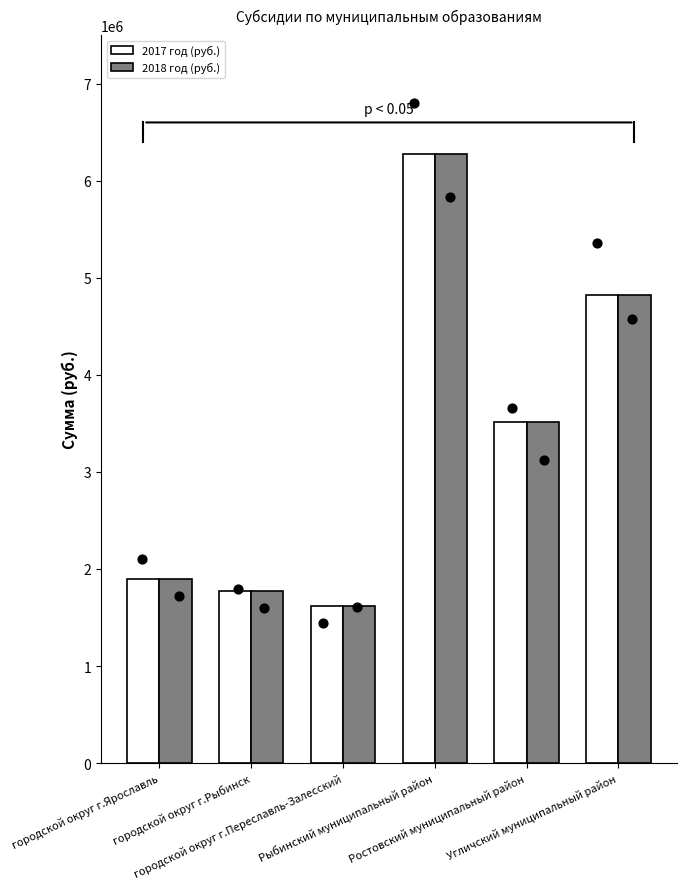

Which series contains the highest Y value?

2017 год (руб.)